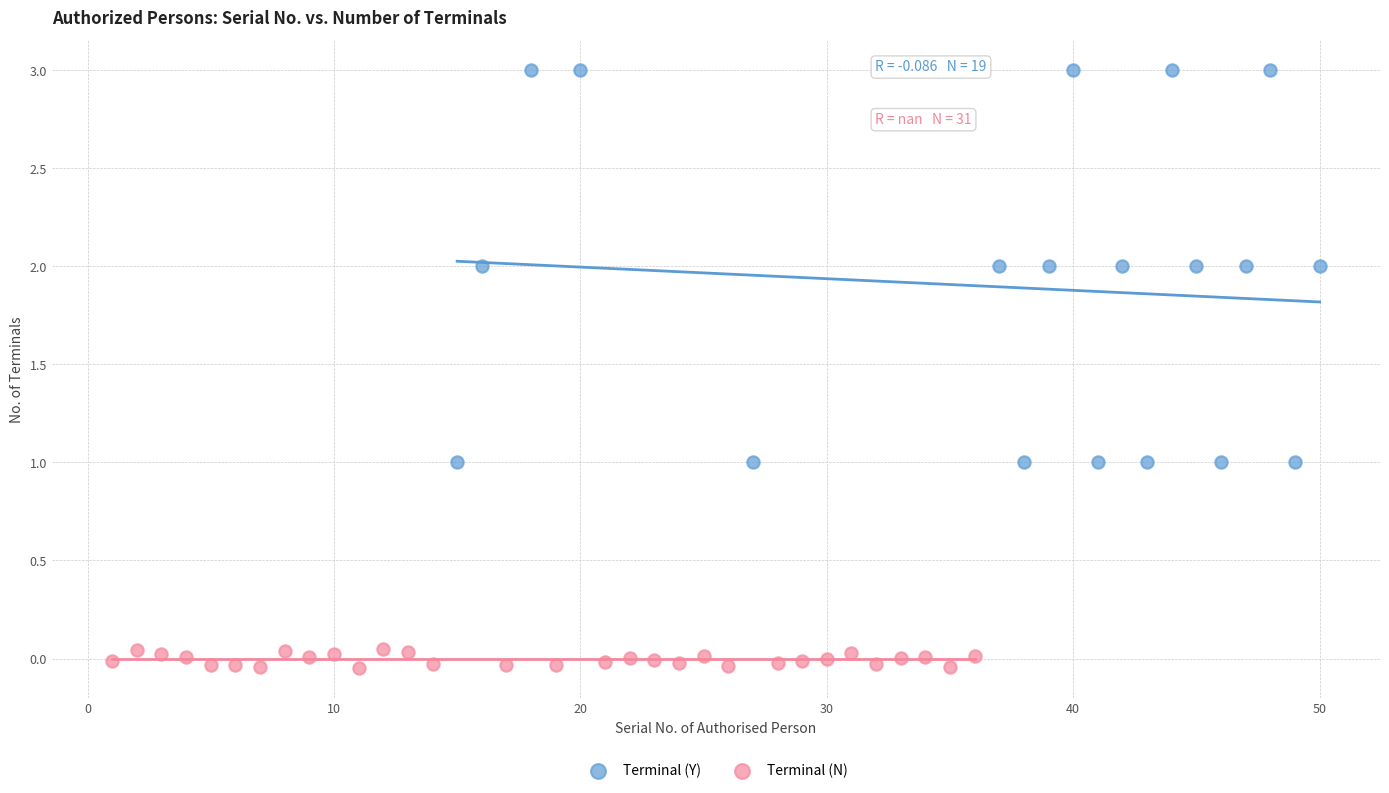

Which series contains the highest Y value?

Terminal (Y)